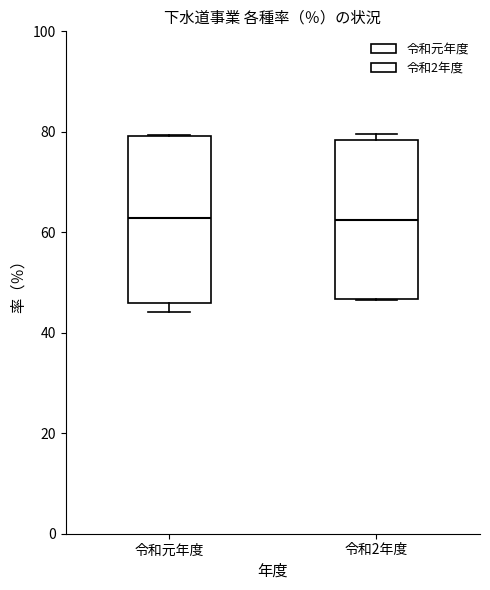

Where is the upper edge of the box for 令和元年度 on the y-axis? The values are not printed on the chart, so give them approximately, as read against the axis.

80